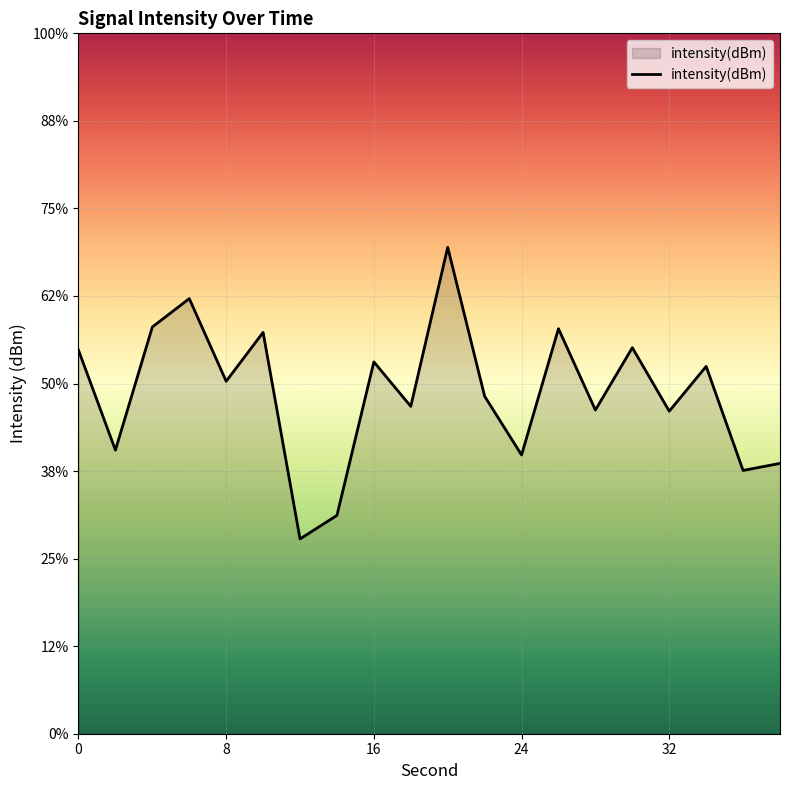

Count the number of data series in this chart.

1